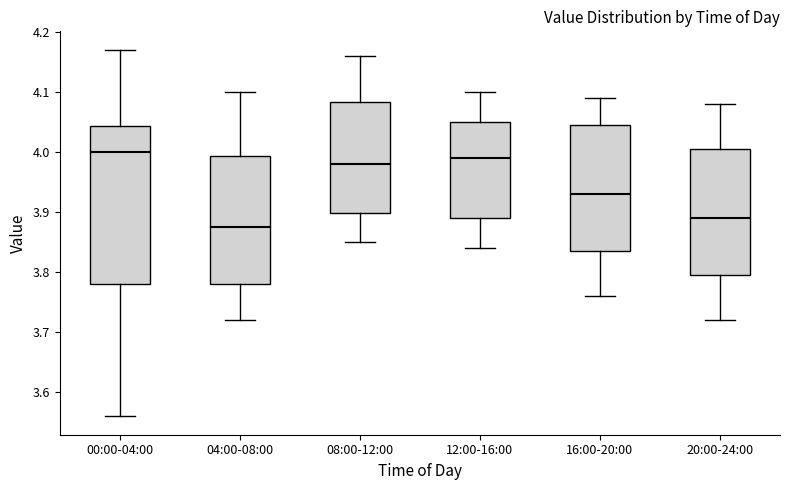

Reading left to right, read every box against the y-axis: the position of its median line, the range the box covers, and the ends of its whiskers. The values are not printed on the chart, so give them approximately, as read against the axis.

00:00-04:00: median 4.00, box 3.78 to 4.04, whiskers 3.56 to 4.17
04:00-08:00: median 3.88, box 3.78 to 3.99, whiskers 3.72 to 4.10
08:00-12:00: median 3.98, box 3.90 to 4.08, whiskers 3.85 to 4.16
12:00-16:00: median 3.99, box 3.89 to 4.05, whiskers 3.84 to 4.10
16:00-20:00: median 3.93, box 3.84 to 4.05, whiskers 3.76 to 4.09
20:00-24:00: median 3.89, box 3.80 to 4.01, whiskers 3.72 to 4.08